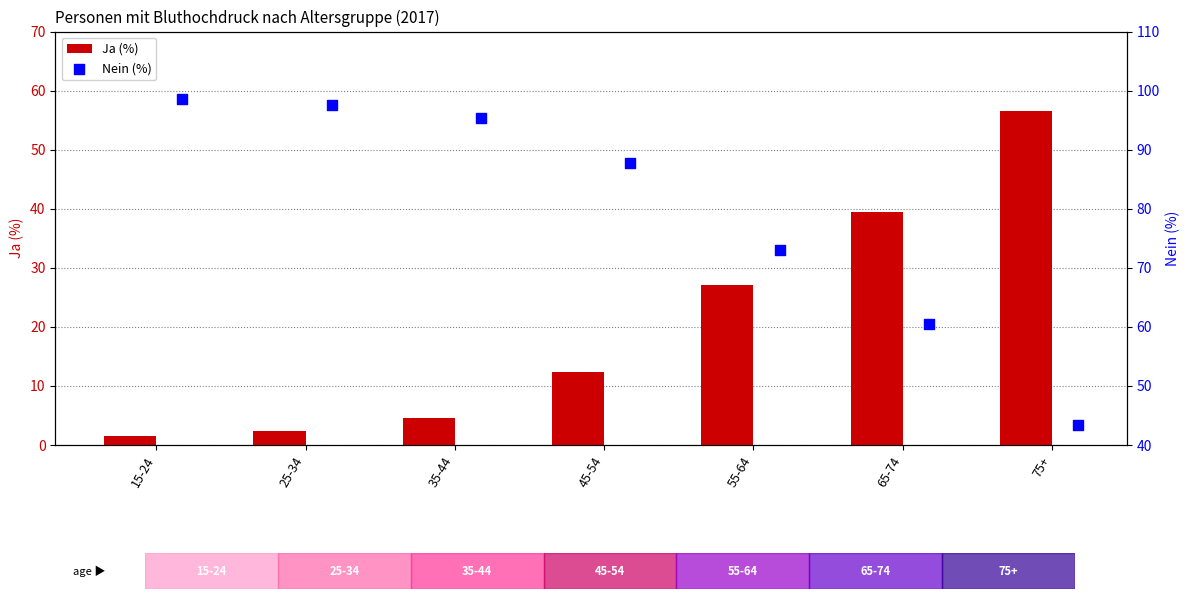

Where is Ja (%) nearest to the value 29?

55-64